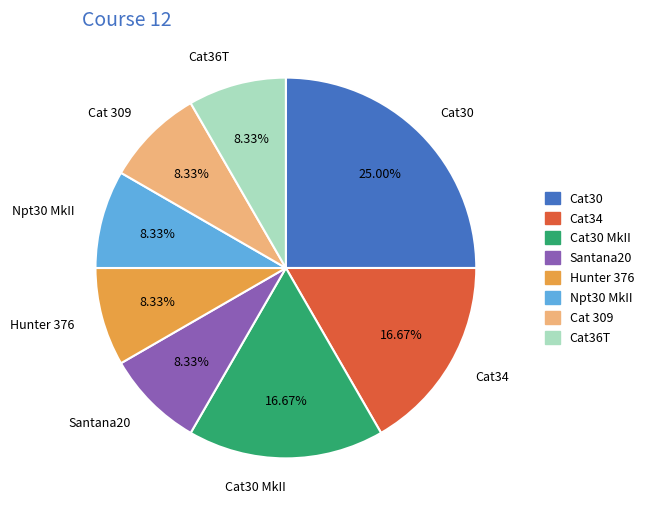

Does Cat 309 represent more than half of the total?

No